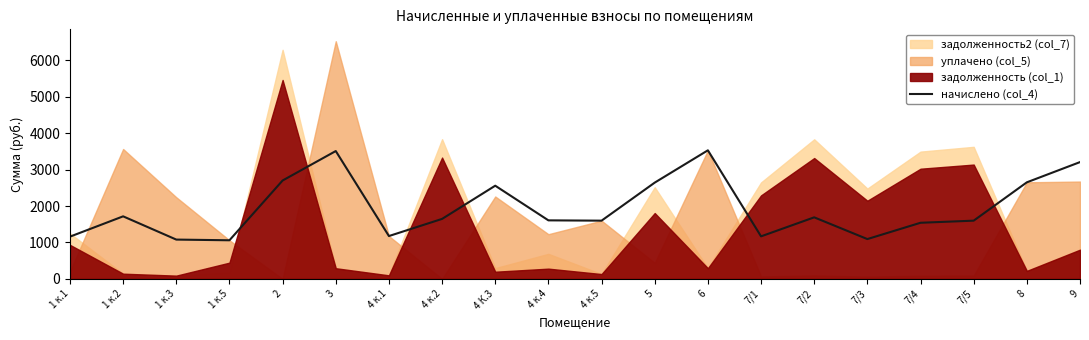

Does the chart display data point markers on the line(s)?

No